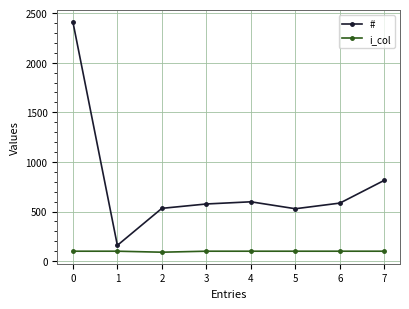

True or false: # and i_col intersect in this chart.

False